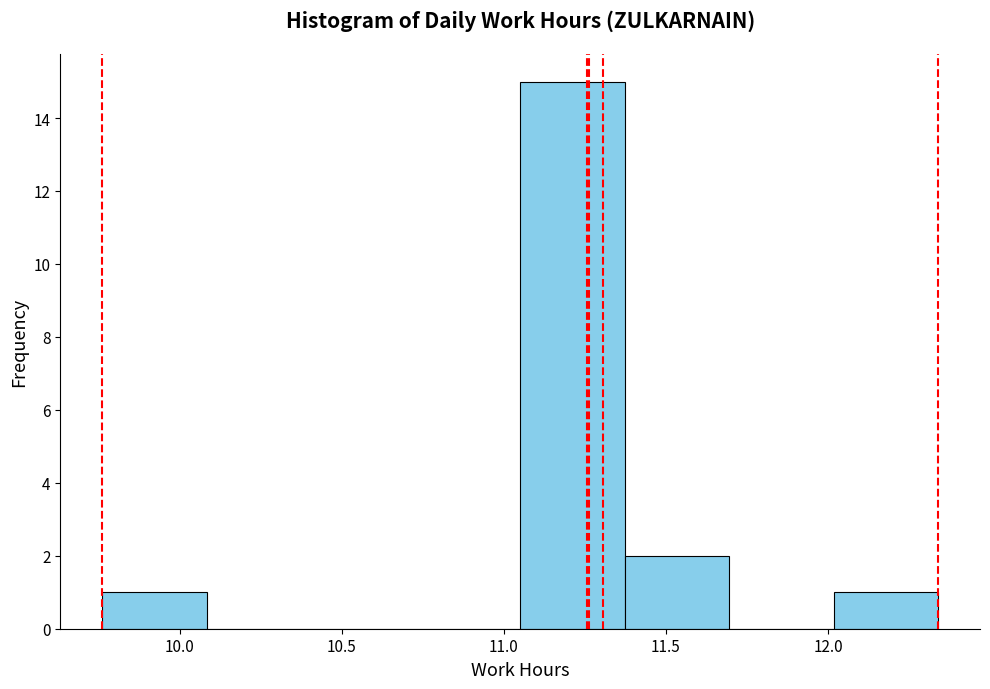

Which range on the x-axis has the tallest bar?

11.05 to 11.35